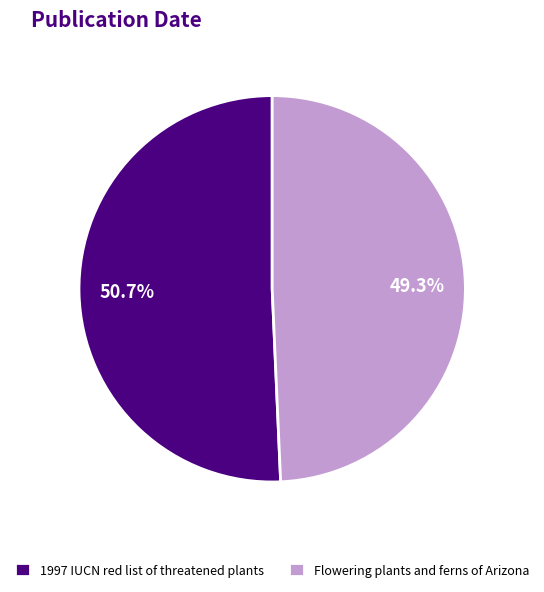

Which slice represents more than half of the pie?

1997 IUCN red list of threatened plants